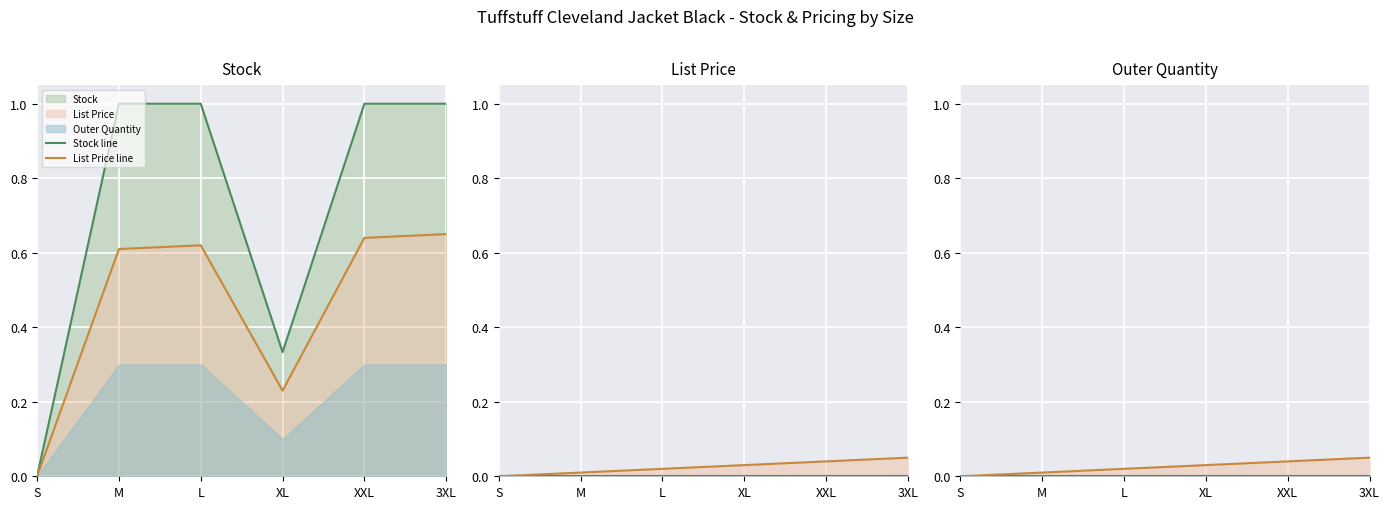

What is the label of the 2nd point from the left?

M